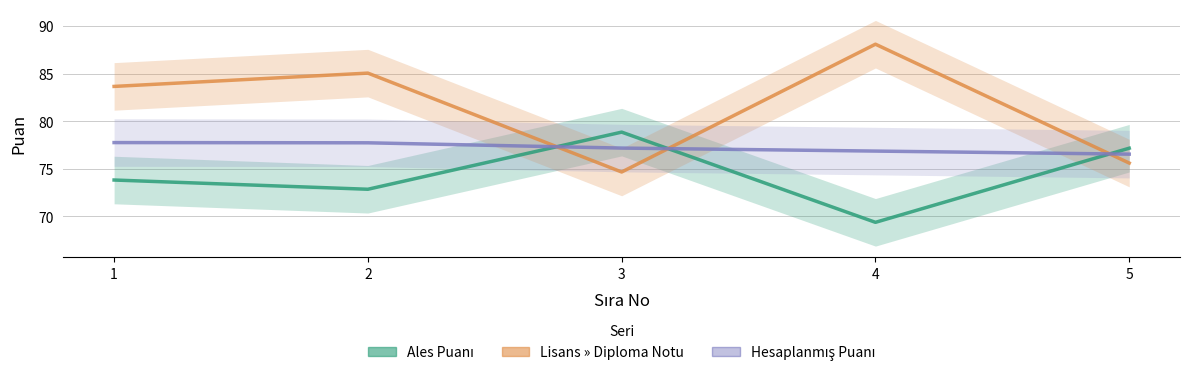

List the labels in order of Ales Puanı value, largest first.

3, 5, 1, 2, 4